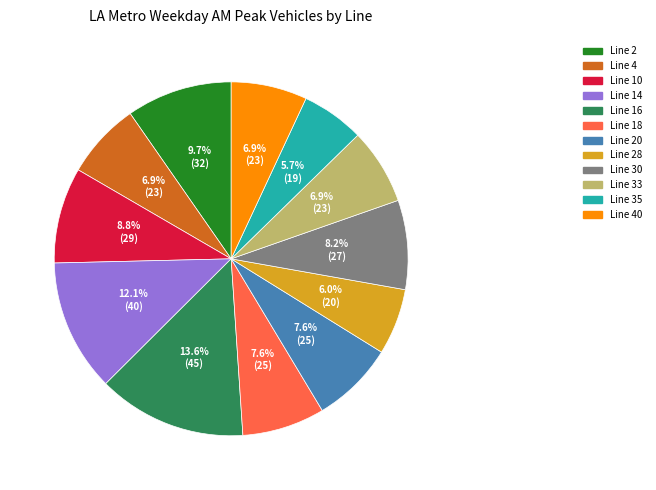

How many segments does this pie chart have?

12